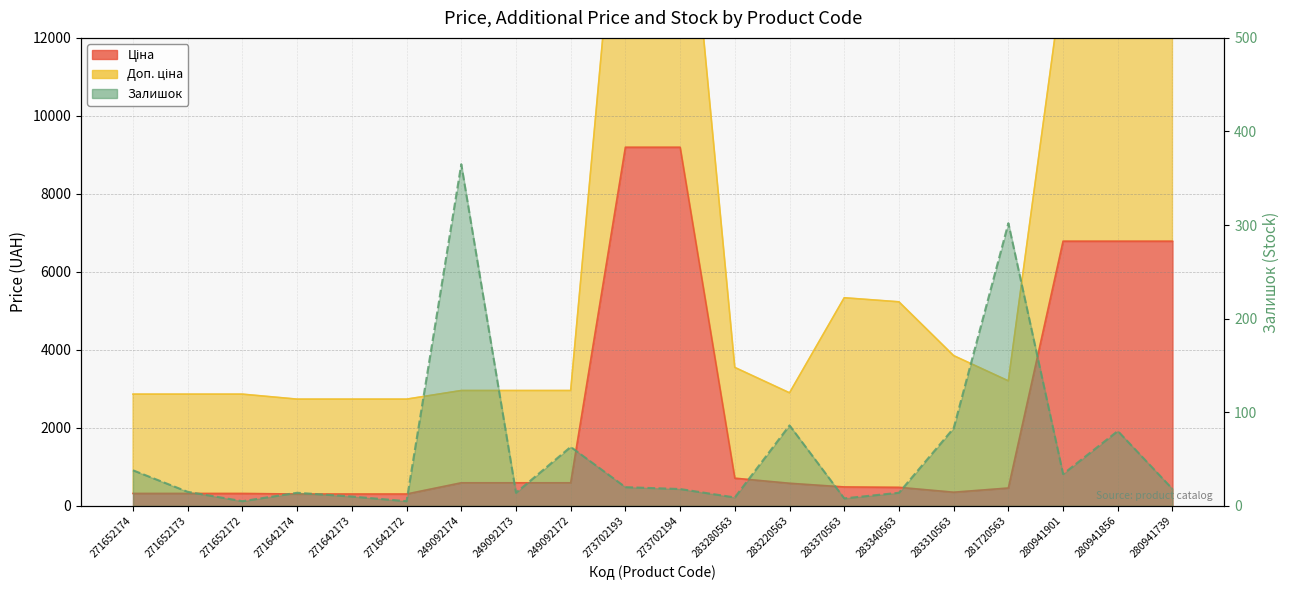

Does the chart display data point markers on the line(s)?

No